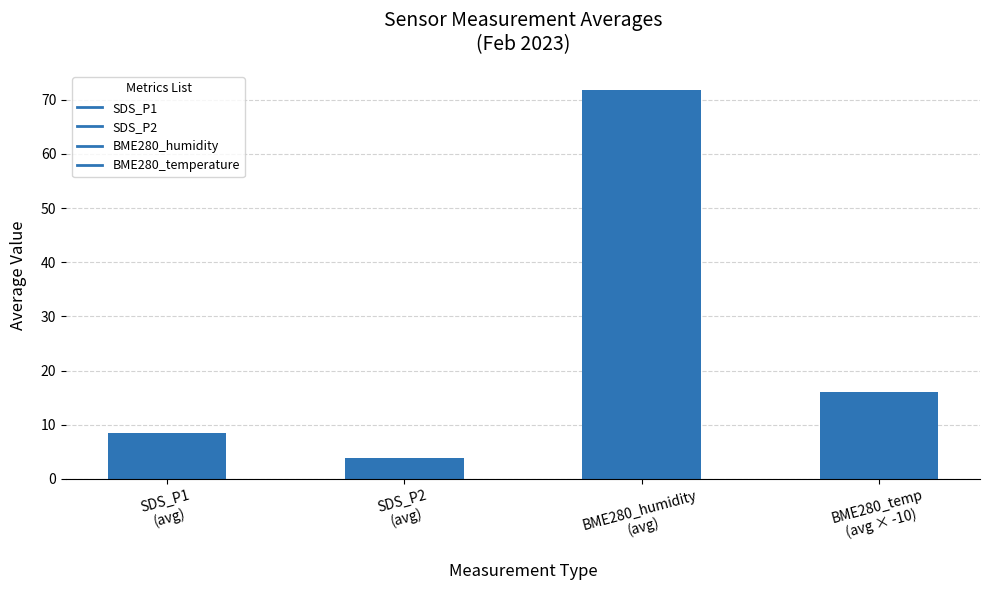

What is the difference between the values at BME280_temp
(avg × -10) and BME280_humidity
(avg)?

55.7